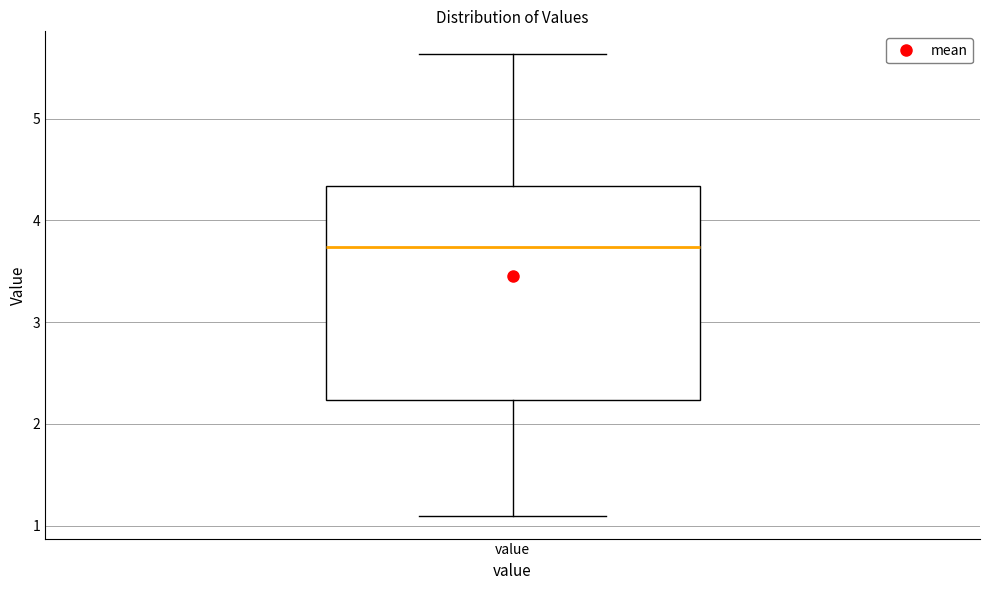

Transcribe this box plot: give where the median line is, the range the box spans, and where the two whiskers end, as read against the y-axis. The values are not printed on the chart, so give them approximately, as read against the axis.

median 3.7, box 2.2 to 4.3, whiskers 1.1 to 5.6